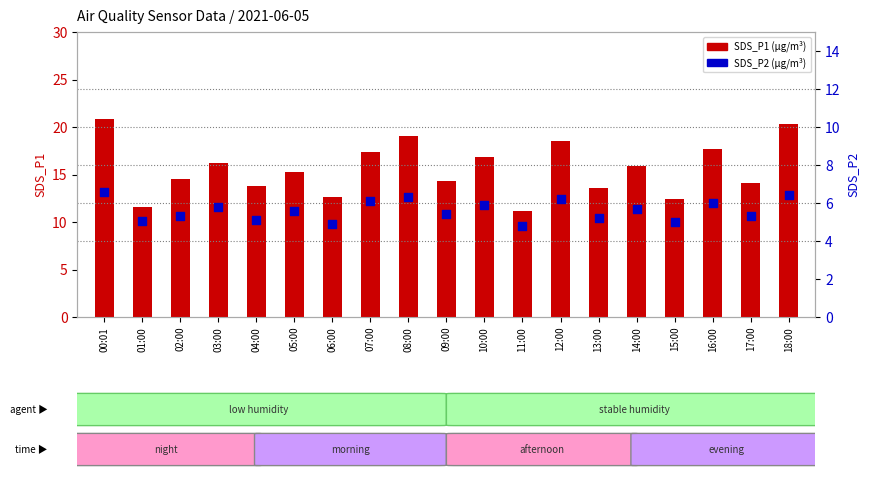

Is the value of SDS_P1 at 16:00 greater than the value of SDS_P2 at 18:00?

Yes